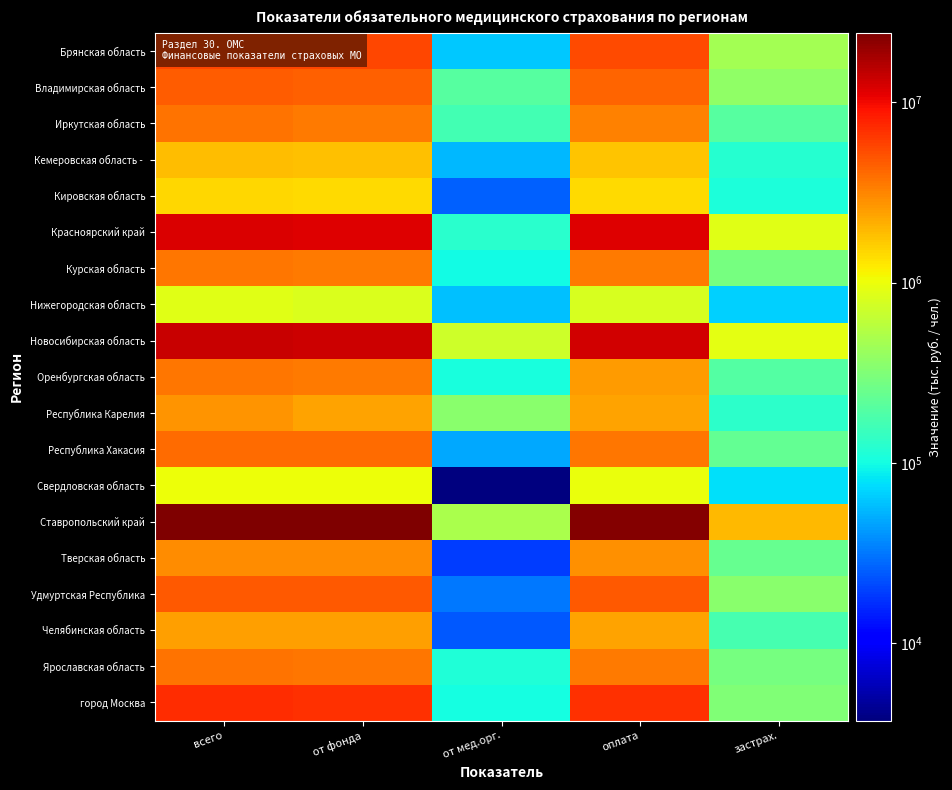

At от фонда, list the series in order from smallest to largest.

Нижегородская область, Свердловская область, Кировская область, Кемеровская область -, Республика Карелия, Челябинская область, Тверская область, Оренбургская область, Курская область, Иркутская область, Ярославская область, Республика Хакасия, Владимирская область, Удмуртская Республика, Брянская область, город Москва, Красноярский край, Новосибирская область, Ставропольский край